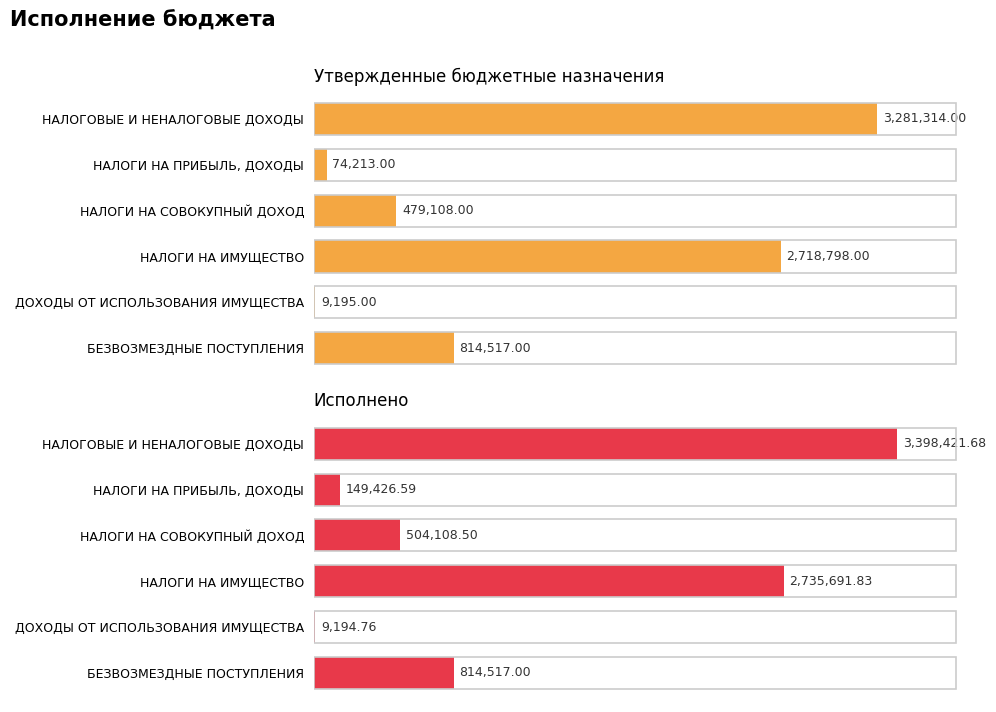

What value does the Утвержденные бюджетные назначения series have at НАЛОГИ НА СОВОКУПНЫЙ ДОХОД?

479108.0